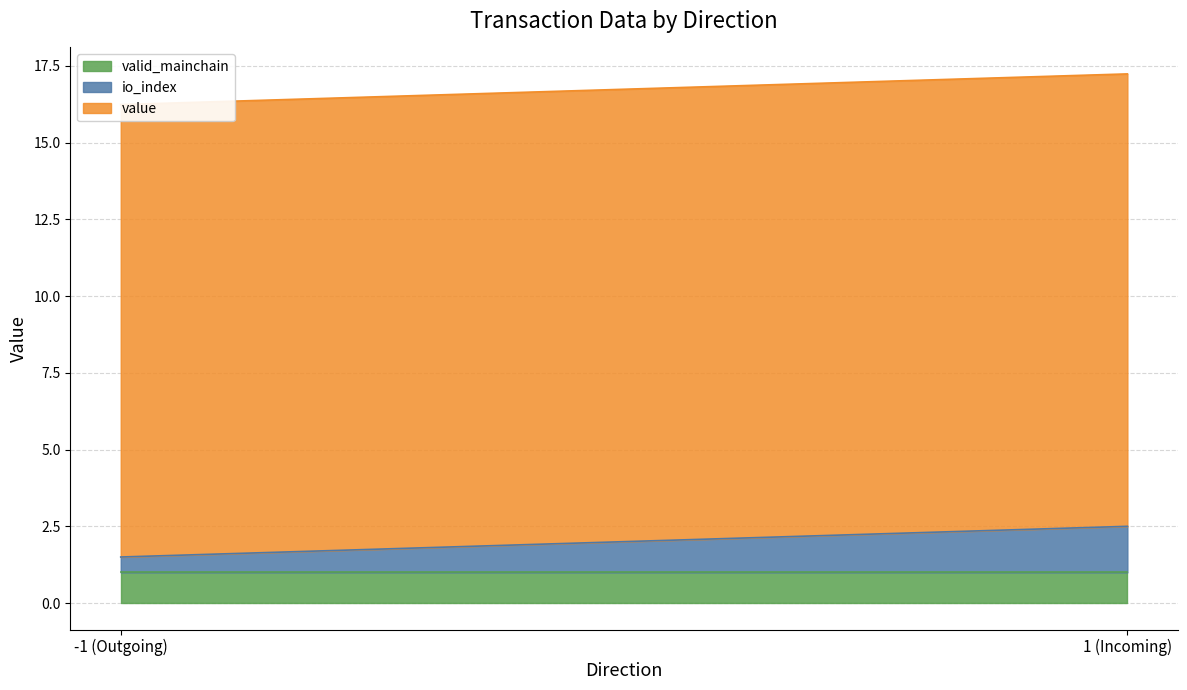

At which category is the sum across all series the highest?

1